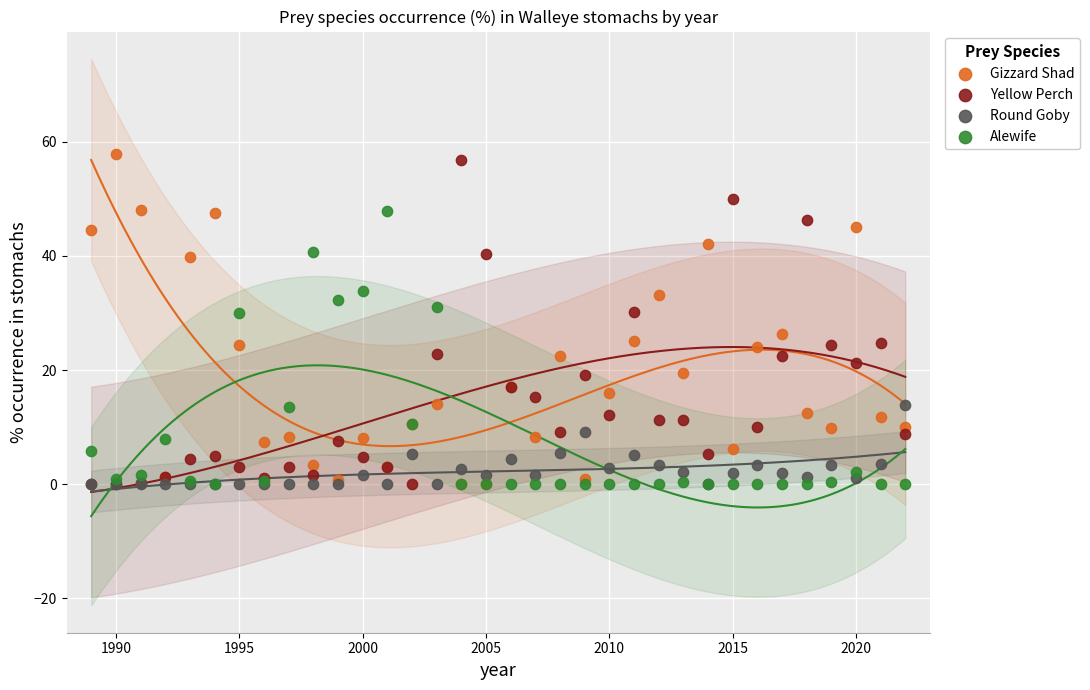

What are all the series names shown in the legend?

Gizzard Shad, Yellow Perch, Round Goby, Alewife